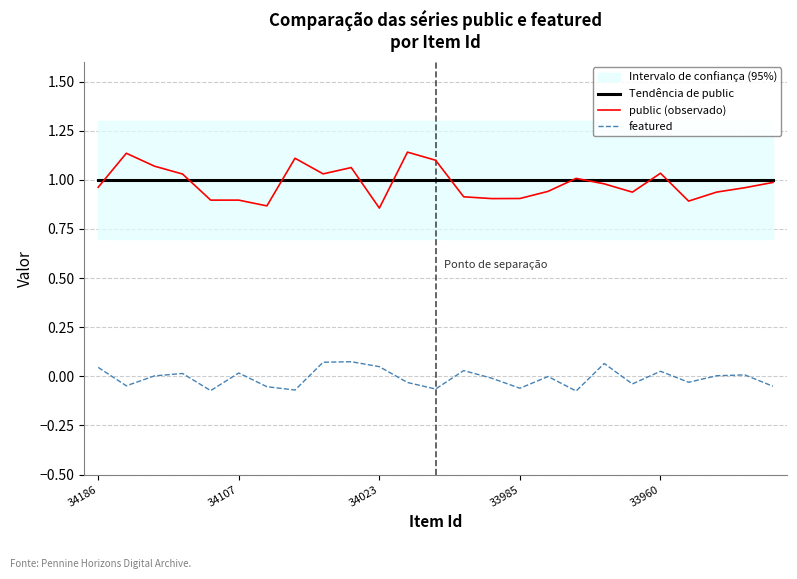

What position from the right is 16?

9